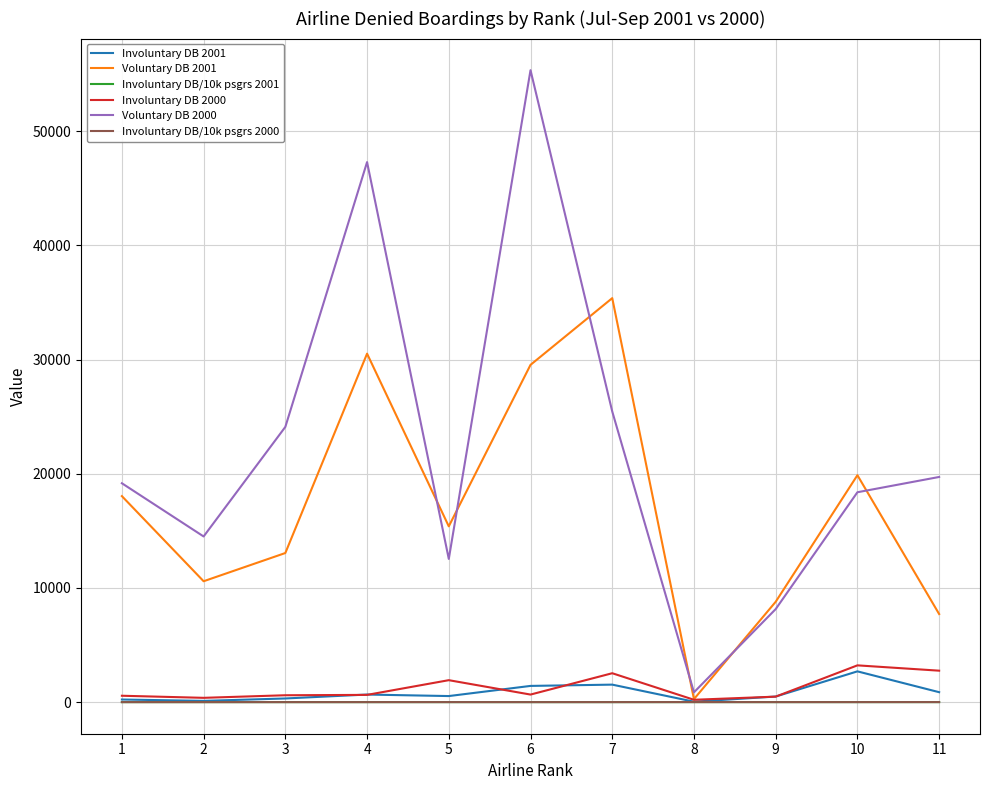

At which category is the sum across all series the highest?

6